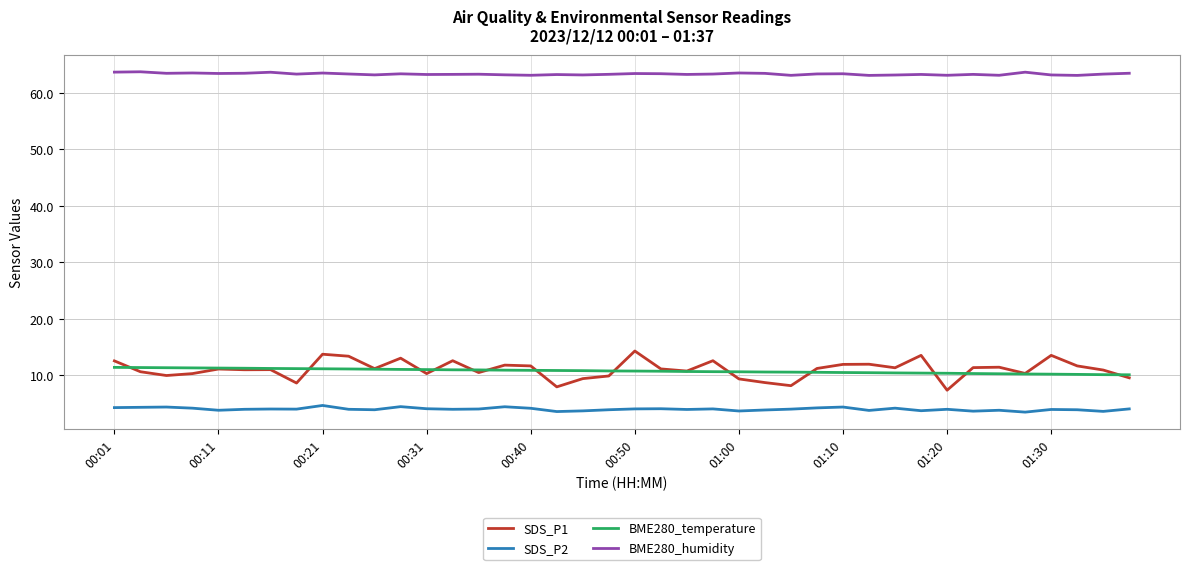

Which series has the widest spread of values?

SDS_P1